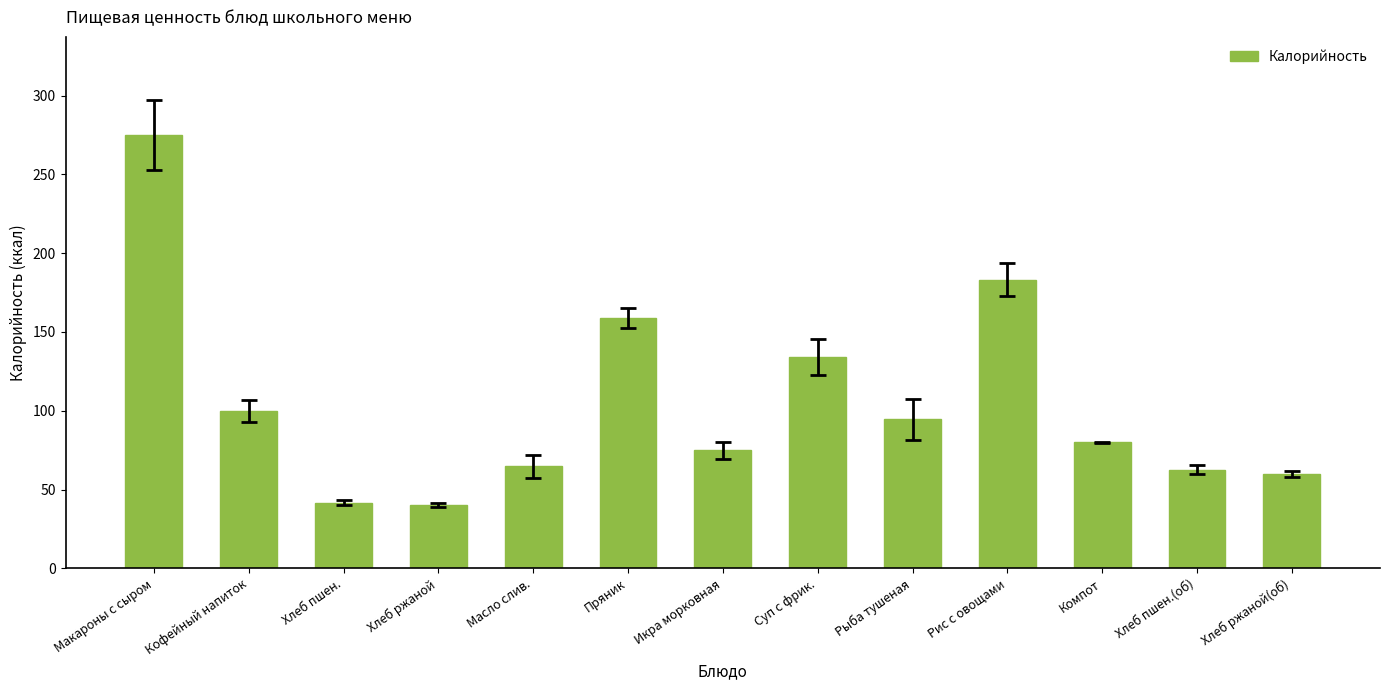

What is the greatest value displayed?

275.0